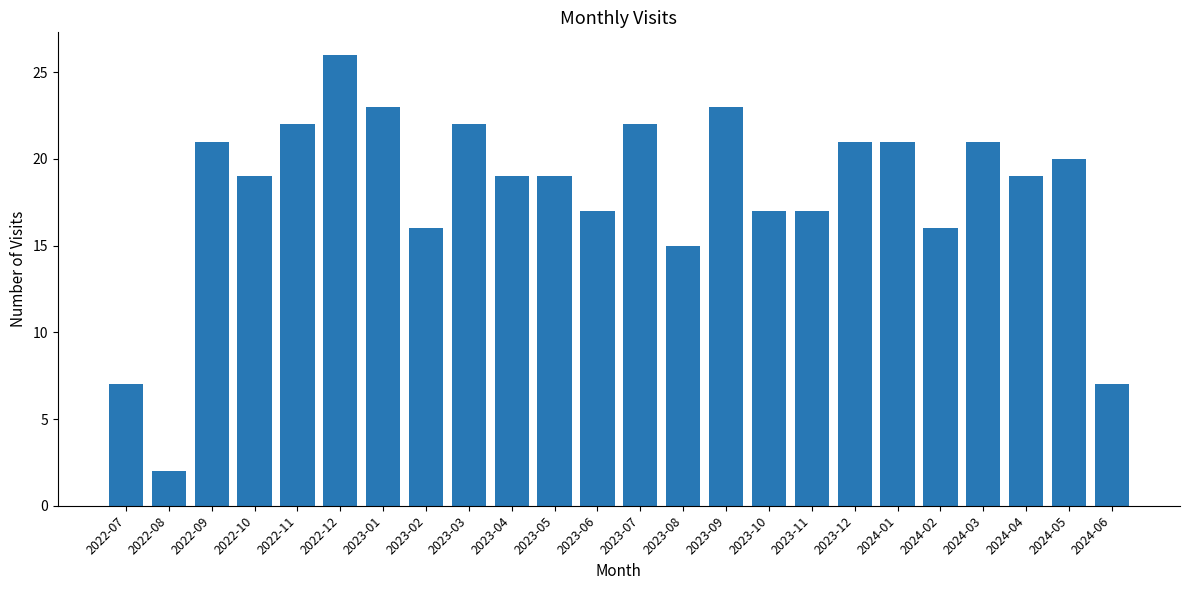

Reading left to right, extract all data points from this chart.

7	2	21	19	22	26	23	16	22	19	19	17	22	15	23	17	17	21	21	16	21	19	20	7